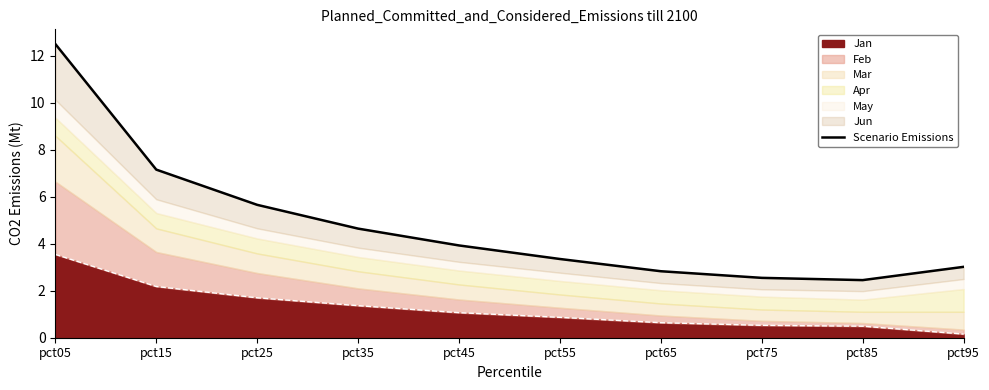

The value at pct65 is 2.8. True or false?

True